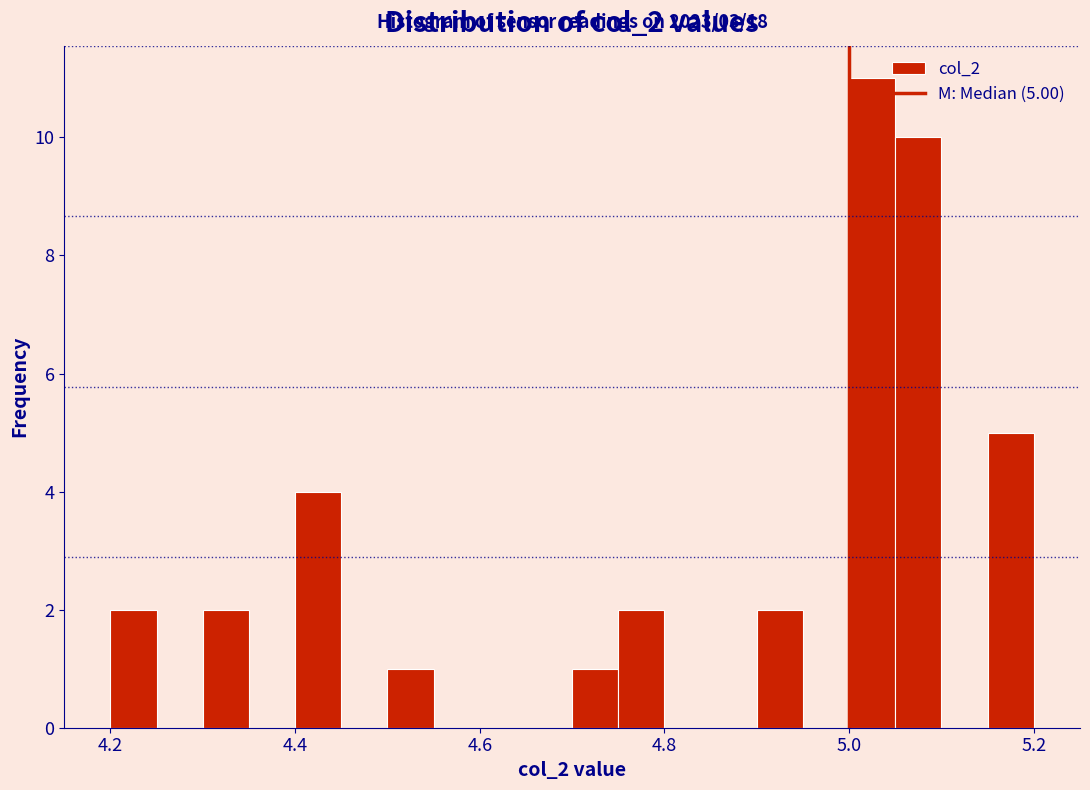

Read against the x-axis, roughly where is the centre of the tallest bar?

5.02